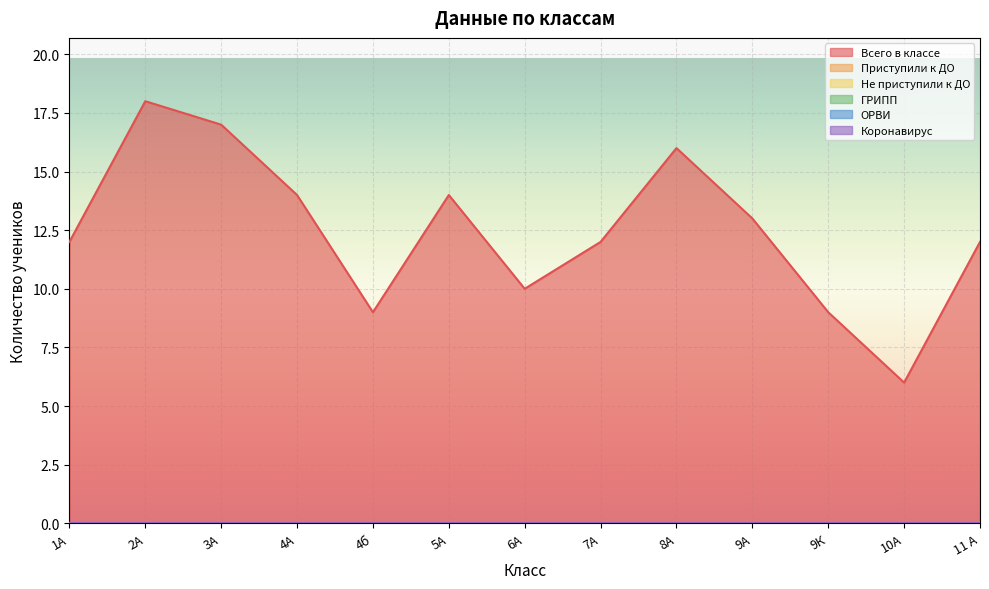

How many lines are shown in the chart?

6